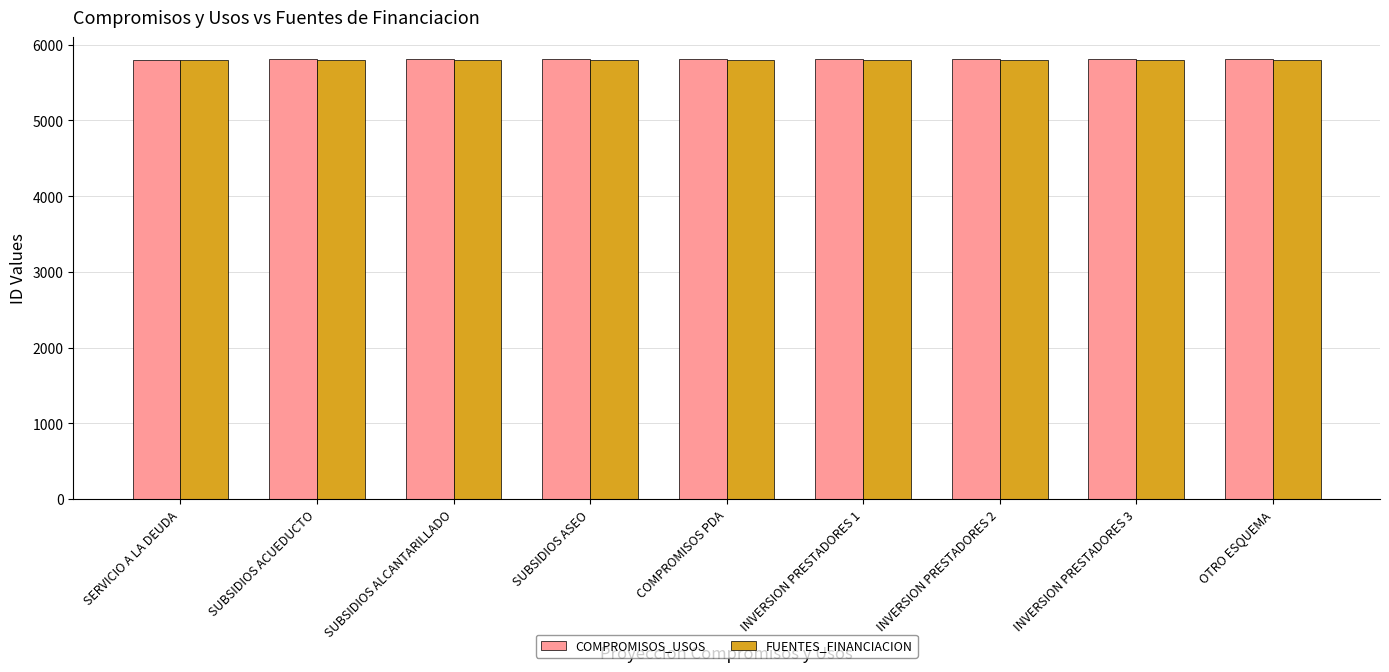

Is it true that COMPROMISOS_USOS equals 5809 at COMPROMISOS PDA?

True